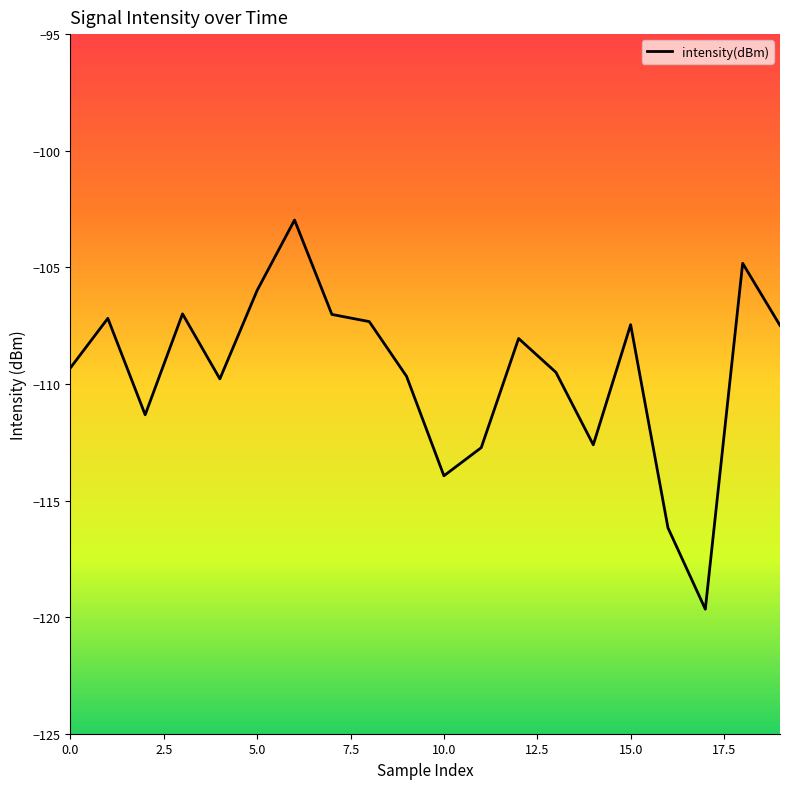

What is the difference between the maximum and minimum values?

16.7